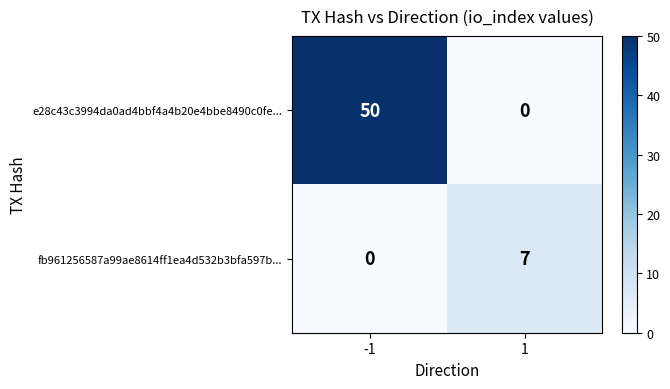

What is the maximum value for e28c43c3994da0ad4bbf4a4b20e4bbe8490c0fe...?

50